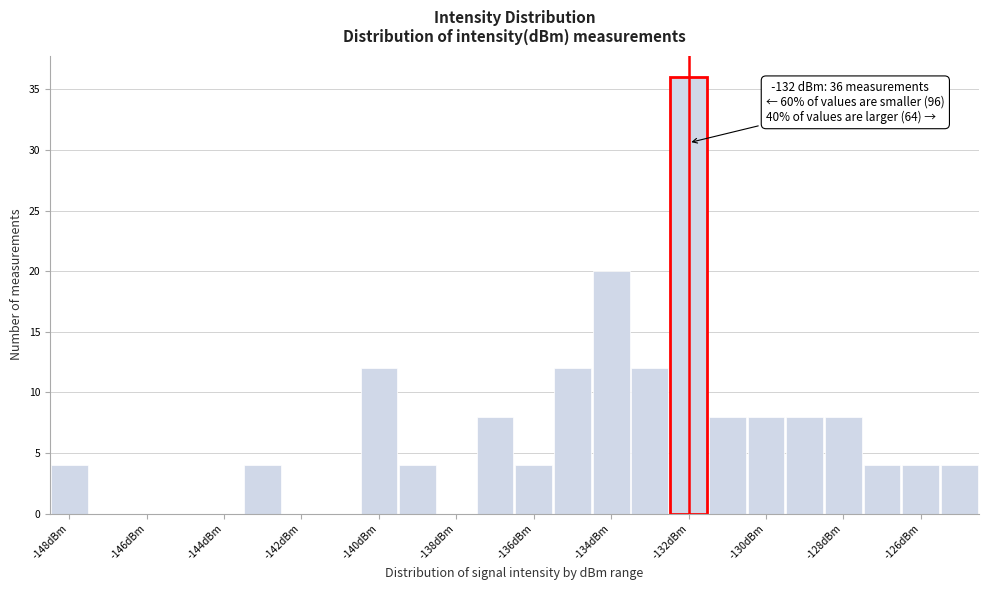

Which range on the x-axis has the tallest bar?

-132.5 to -131.5